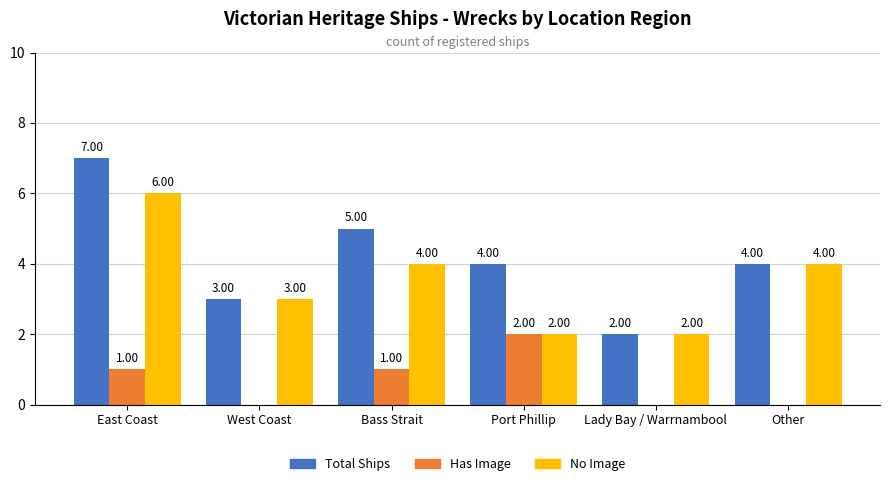

Reading left to right, transcribe all the data shown in this chart.

Total Ships: 7	3	5	4	2	4
Has Image: 1	0	1	2	0	0
No Image: 6	3	4	2	2	4